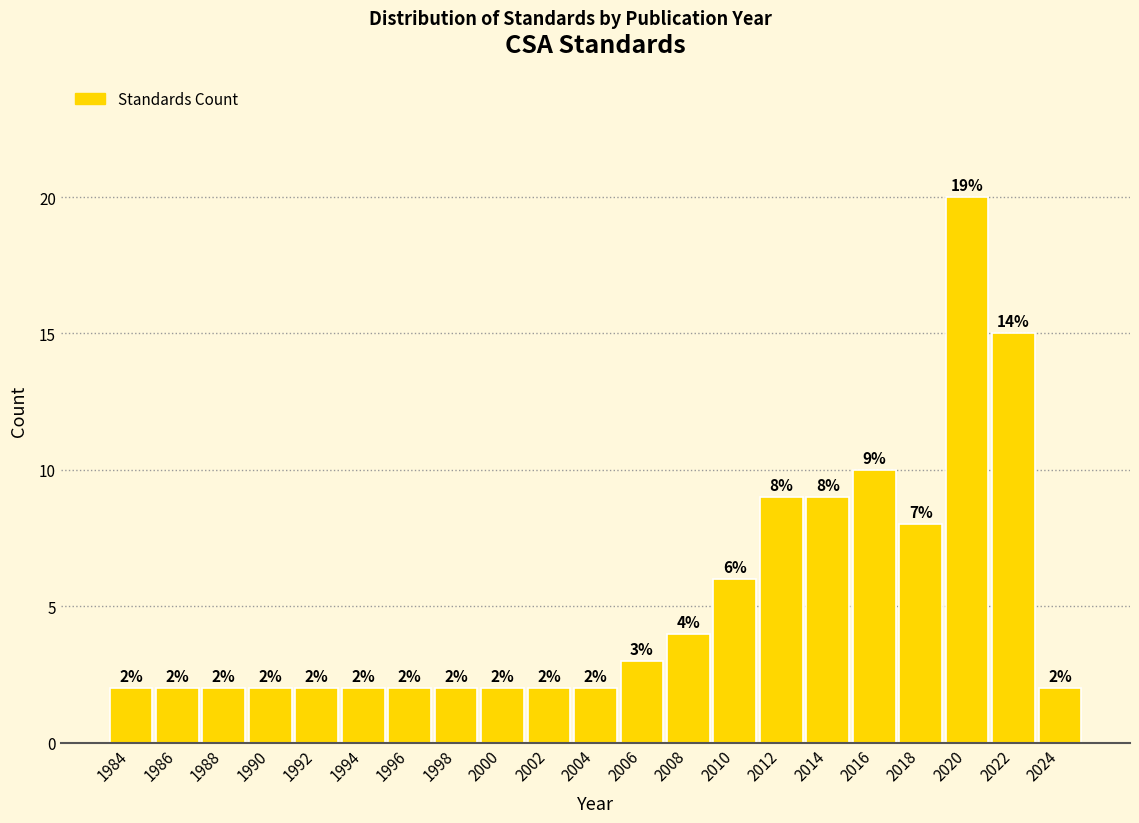

Reading left to right, what are all the values shown in this chart?

1984=2	1986=2	1988=2	1990=2	1992=2	1994=2	1996=2	1998=2	2000=2	2002=2	2004=2	2006=3	2008=4	2010=6	2012=9	2014=9	2016=10	2018=8	2020=20	2022=15	2024=2